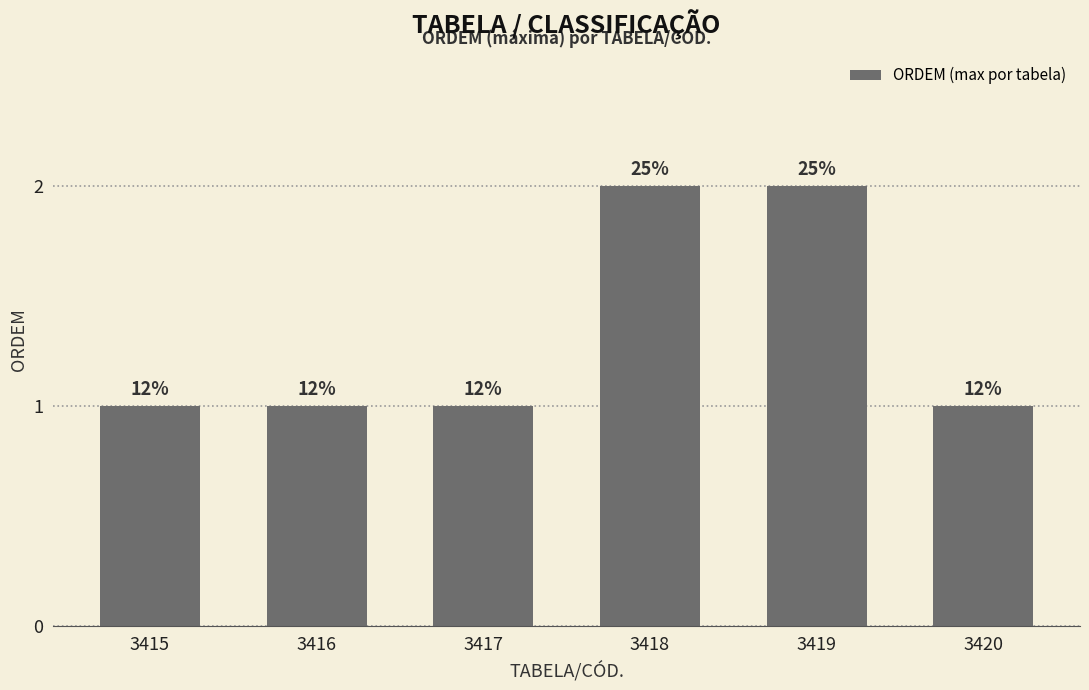

How many bars are there in total?

6